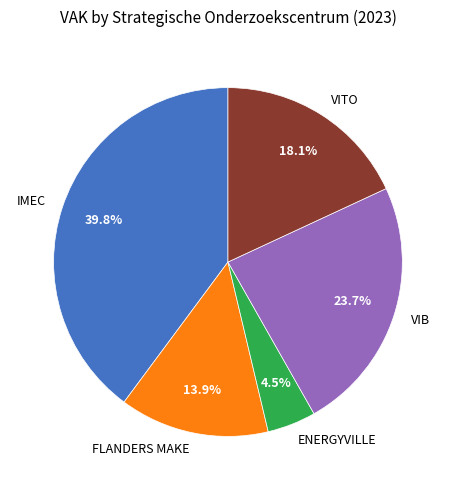

Is FLANDERS MAKE the majority of the pie?

No